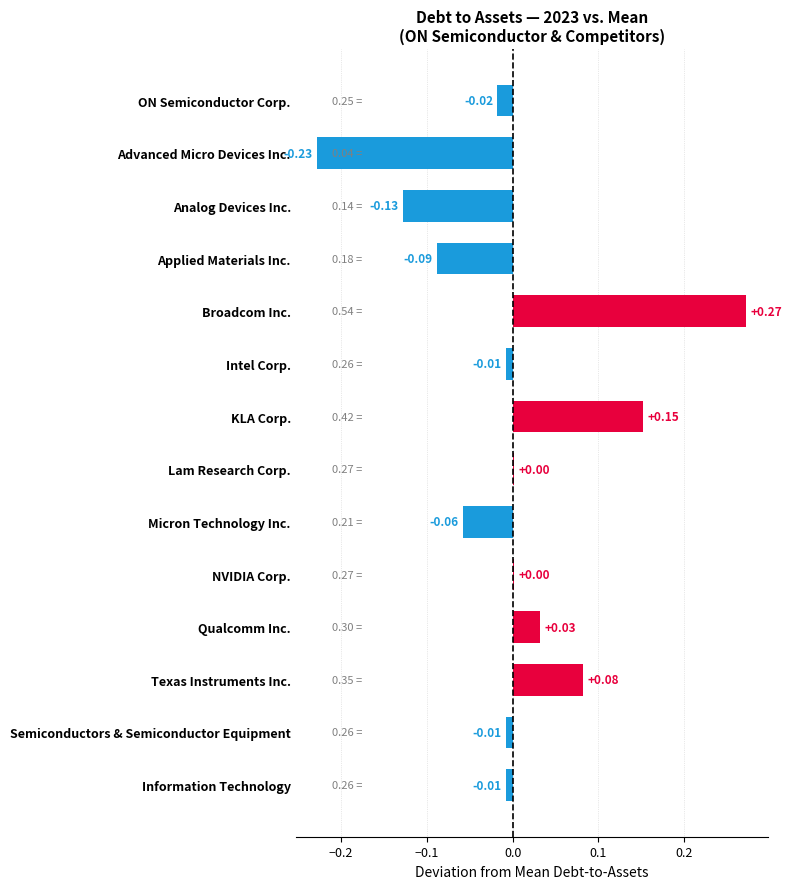

At which category does the chart reach its peak across all series?

Broadcom Inc.